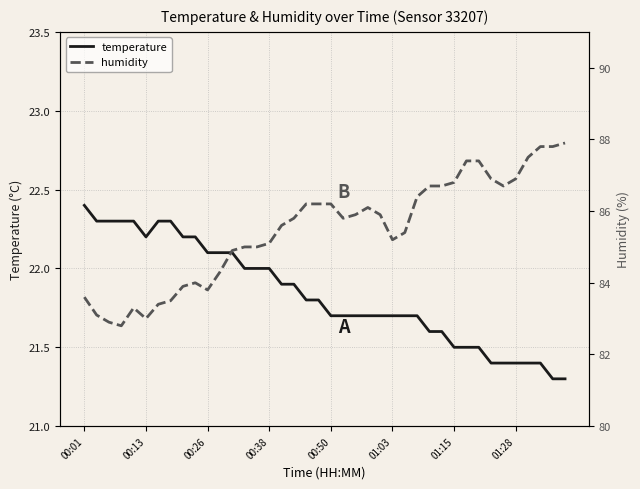

Is it true that temperature equals 22.1 at 00:26?

True